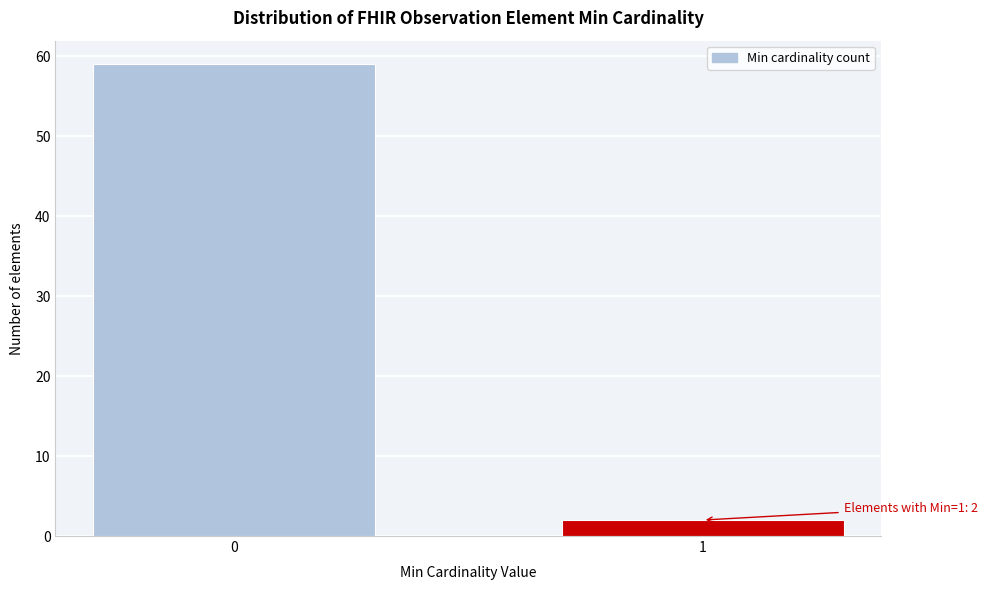

Reading right to left, what are all the values shown in this chart?

1=2	0=59